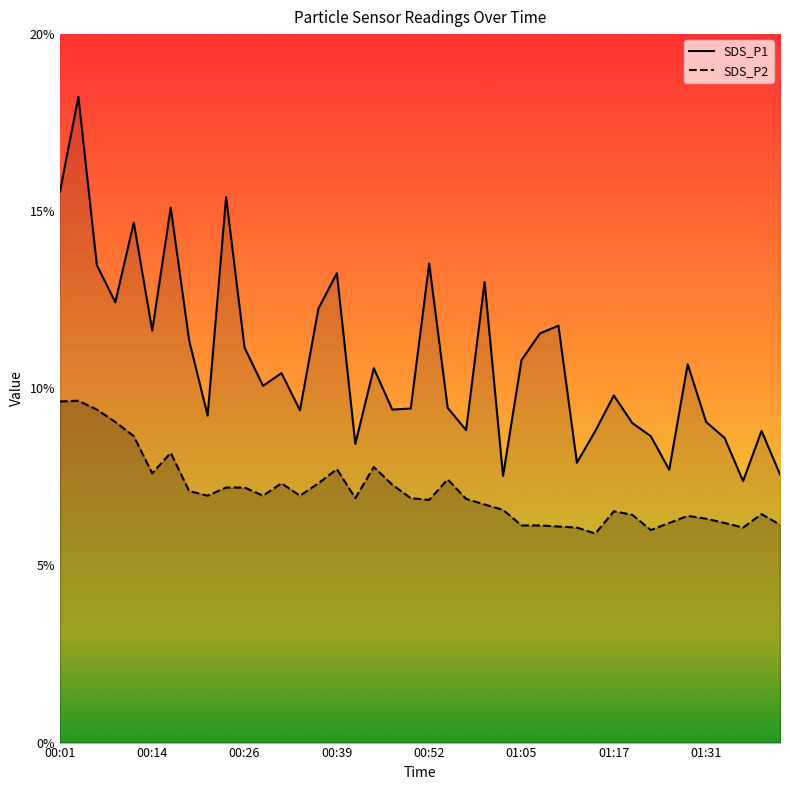

Between 01:07 and 01:34, which series saw the biggest shift?

SDS_P1